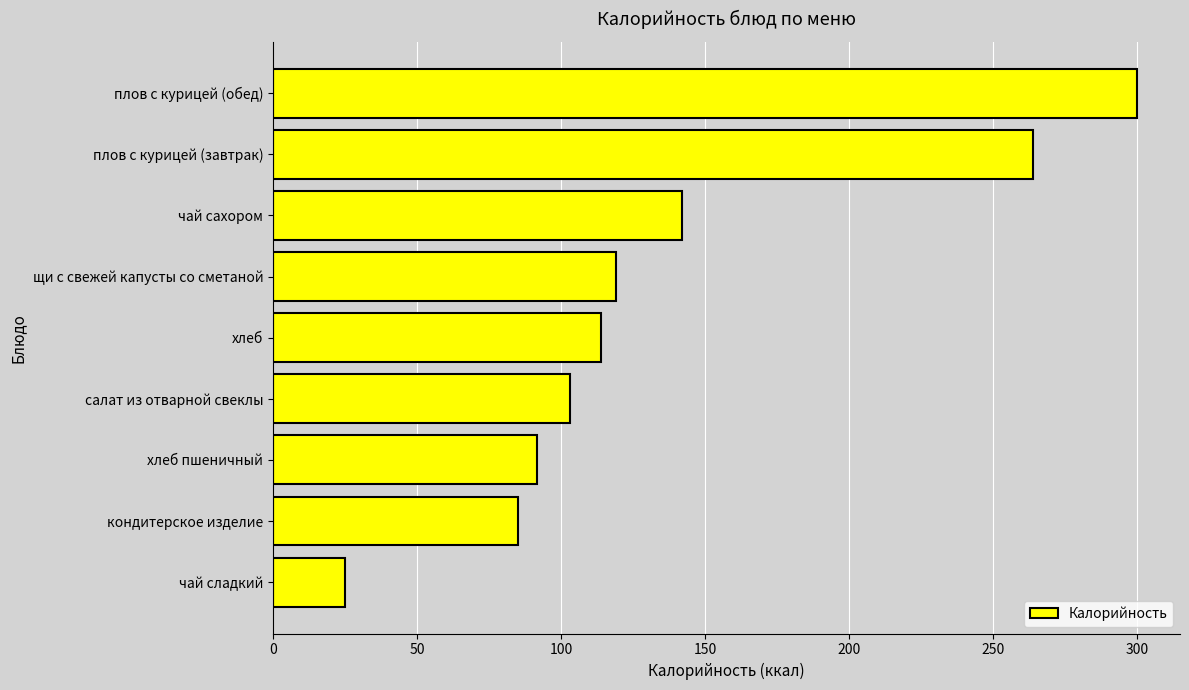

What is the smallest value displayed?

25.0